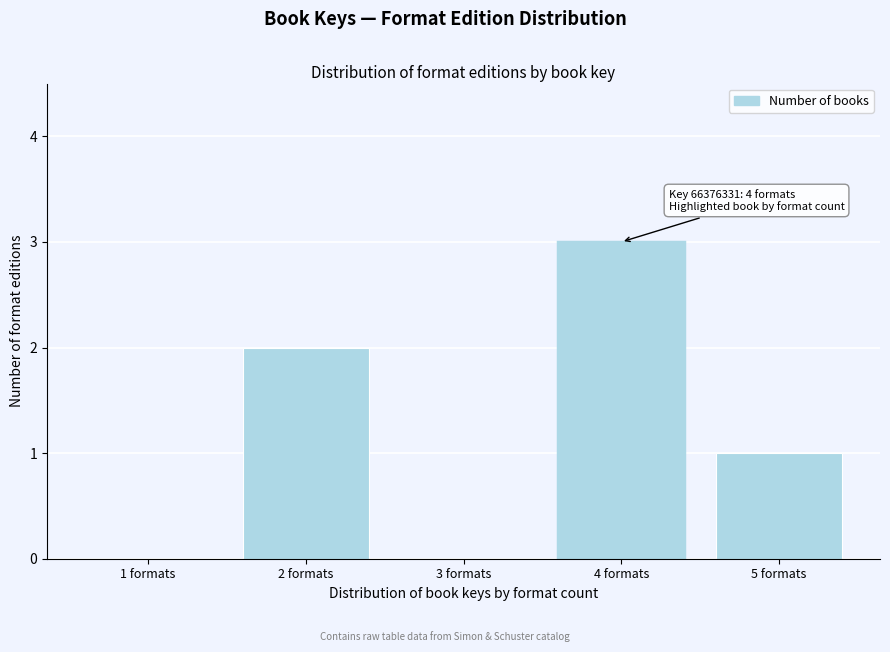

Which range on the x-axis has the tallest bar?

3.5 to 4.5